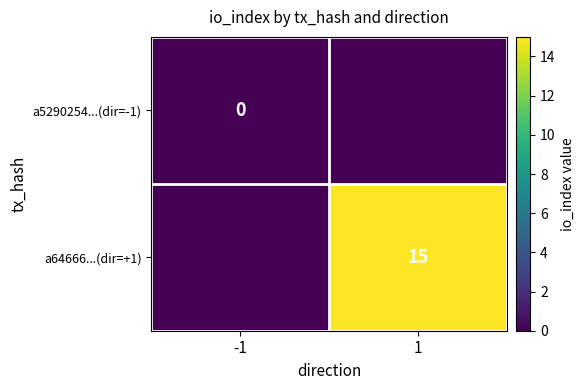

Is it true that a64666...(dir=+1) equals 15 at 1?

True